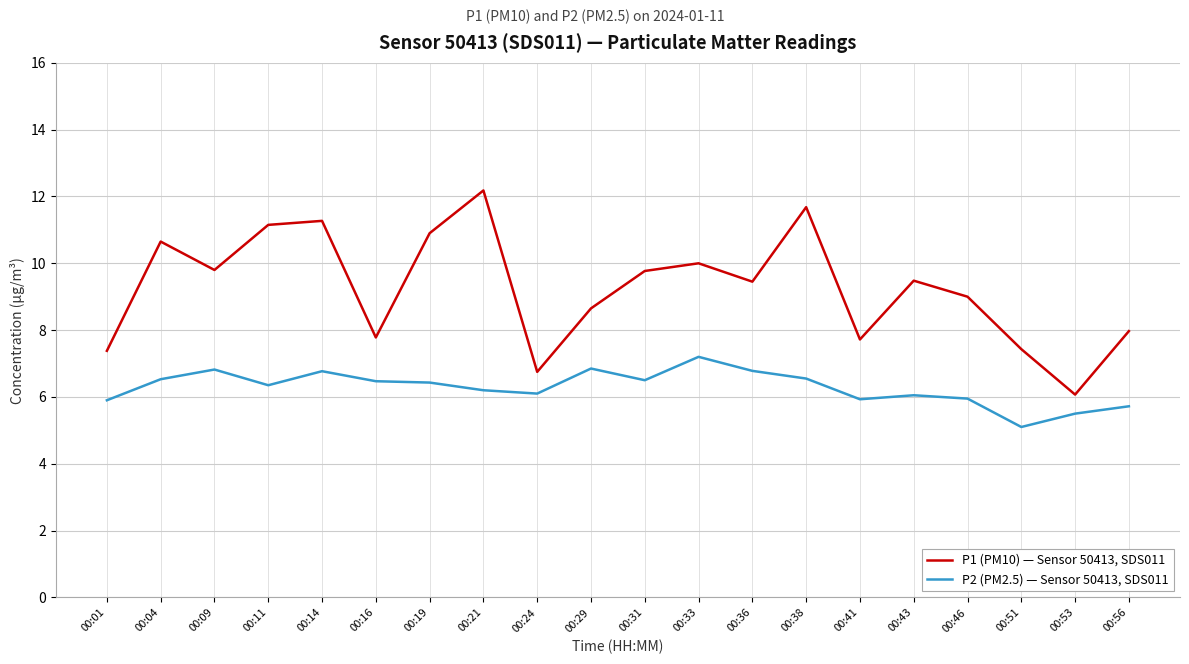

True or false: P2 (PM2.5) — Sensor 50413, SDS011 and P1 (PM10) — Sensor 50413, SDS011 intersect in this chart.

False